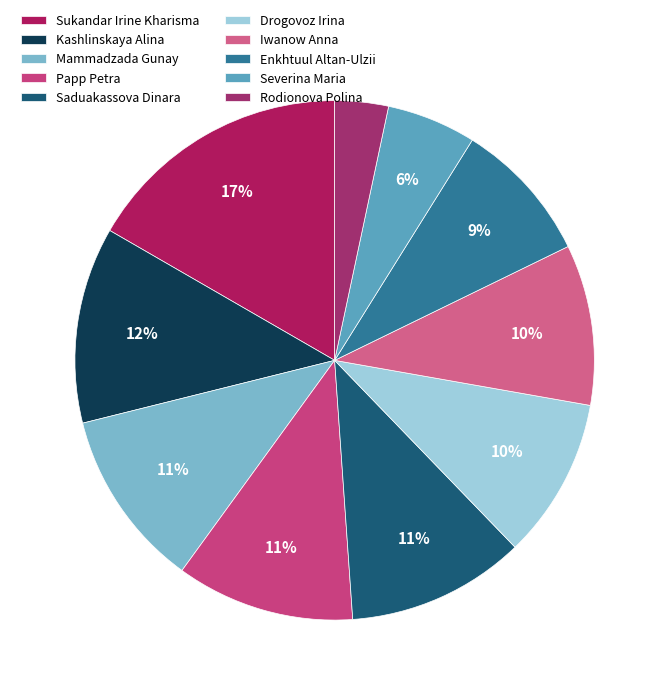

To the nearest percent, what is the difference between the Severina Maria and Rodionova Polina slice percentages?

2%